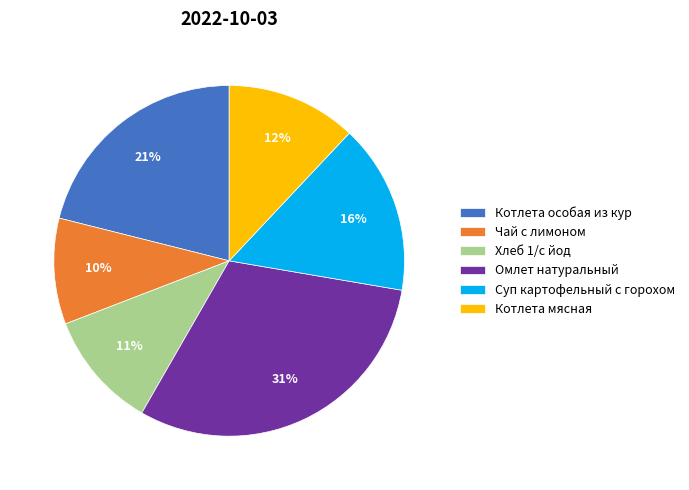

Rank the categories by value from lowest to highest.

Чай с лимоном, Хлеб 1/с йод, Котлета мясная, Суп картофельный с горохом, Котлета особая из кур, Омлет натуральный